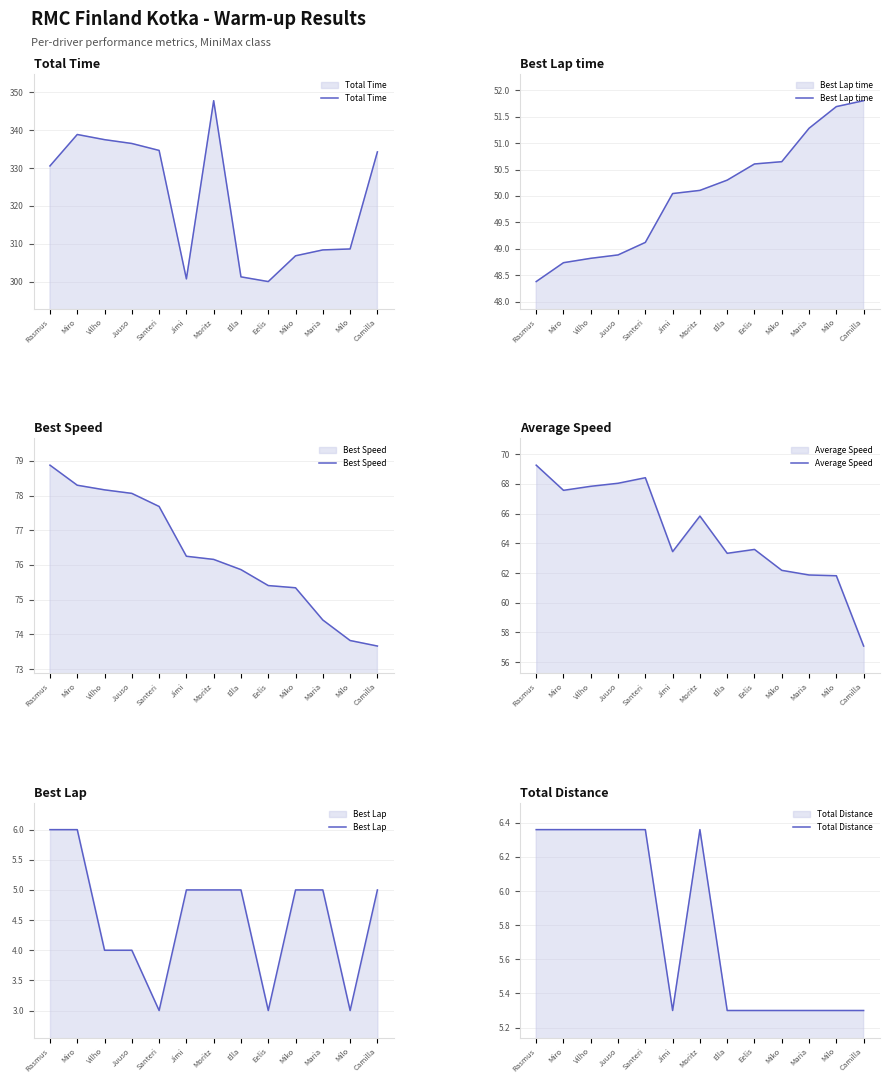

Reading left to right, extract all data points from this chart.

Total Time: Rasmus=330.6	Miro=338.9	Vilho=337.5	Juuso=336.5	Santeri=334.7	Jimi=300.8	Moritz=347.8	Ella=301.3	Eelis=300.1	Miko=306.9	Maria=308.4	Milo=308.7	Camilla=334.3
Best Lap time: Rasmus=48.4	Miro=48.7	Vilho=48.8	Juuso=48.9	Santeri=49.1	Jimi=50.0	Moritz=50.1	Ella=50.3	Eelis=50.6	Miko=50.6	Maria=51.3	Milo=51.7	Camilla=51.8
Best Speed: Rasmus=78.9	Miro=78.3	Vilho=78.2	Juuso=78.1	Santeri=77.7	Jimi=76.2	Moritz=76.2	Ella=75.9	Eelis=75.4	Miko=75.3	Maria=74.4	Milo=73.8	Camilla=73.7
Average Speed: Rasmus=69.3	Miro=67.6	Vilho=67.8	Juuso=68.0	Santeri=68.4	Jimi=63.4	Moritz=65.8	Ella=63.3	Eelis=63.6	Miko=62.2	Maria=61.9	Milo=61.8	Camilla=57.1
Best Lap: Rasmus=6.0	Miro=6.0	Vilho=4.0	Juuso=4.0	Santeri=3.0	Jimi=5.0	Moritz=5.0	Ella=5.0	Eelis=3.0	Miko=5.0	Maria=5.0	Milo=3.0	Camilla=5.0
Total Distance: Rasmus=6.4	Miro=6.4	Vilho=6.4	Juuso=6.4	Santeri=6.4	Jimi=5.3	Moritz=6.4	Ella=5.3	Eelis=5.3	Miko=5.3	Maria=5.3	Milo=5.3	Camilla=5.3